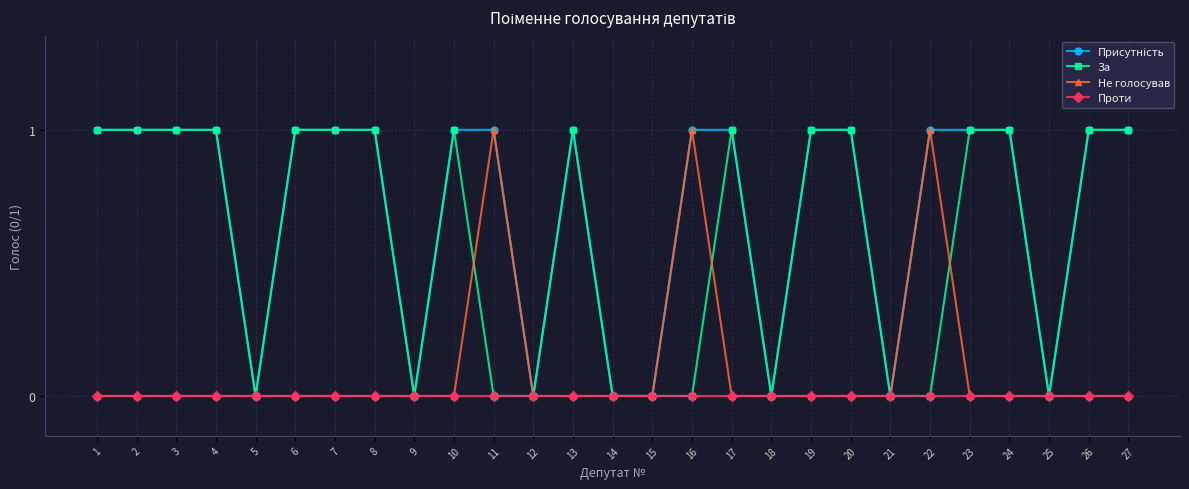

True or false: За has a value of 0 at 2.

False